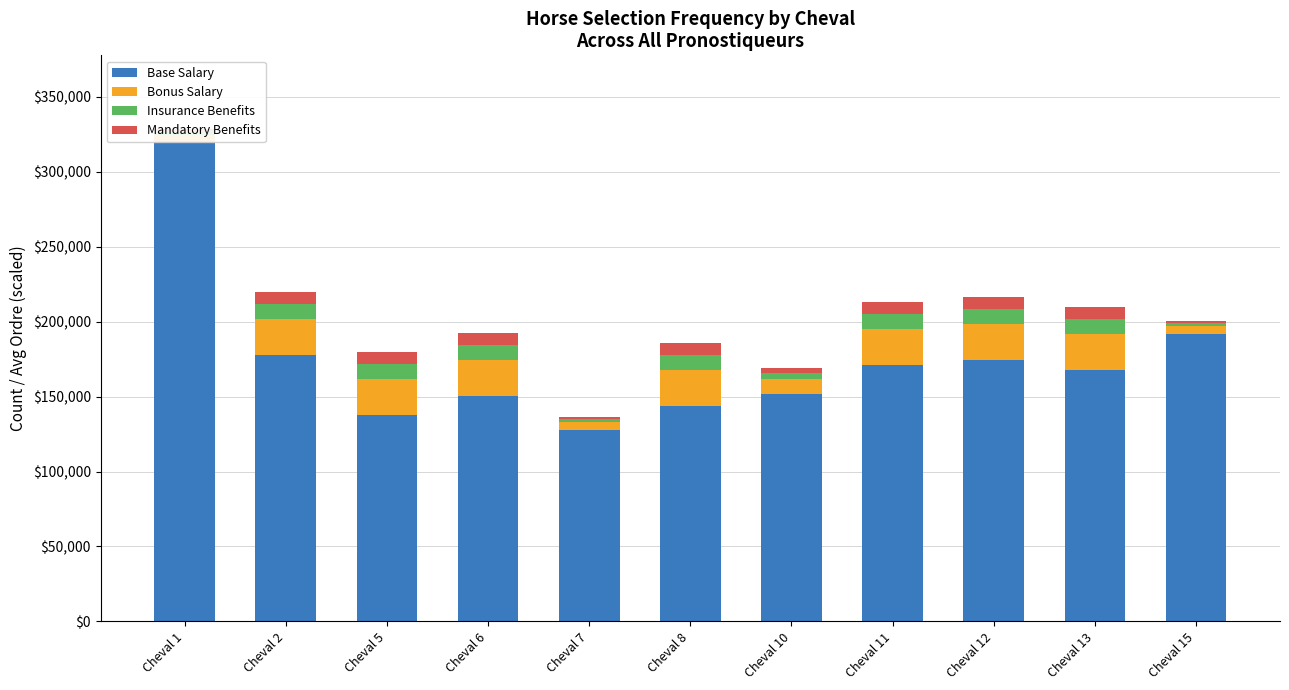

What is the average value of the Mandatory Benefits series?

5818